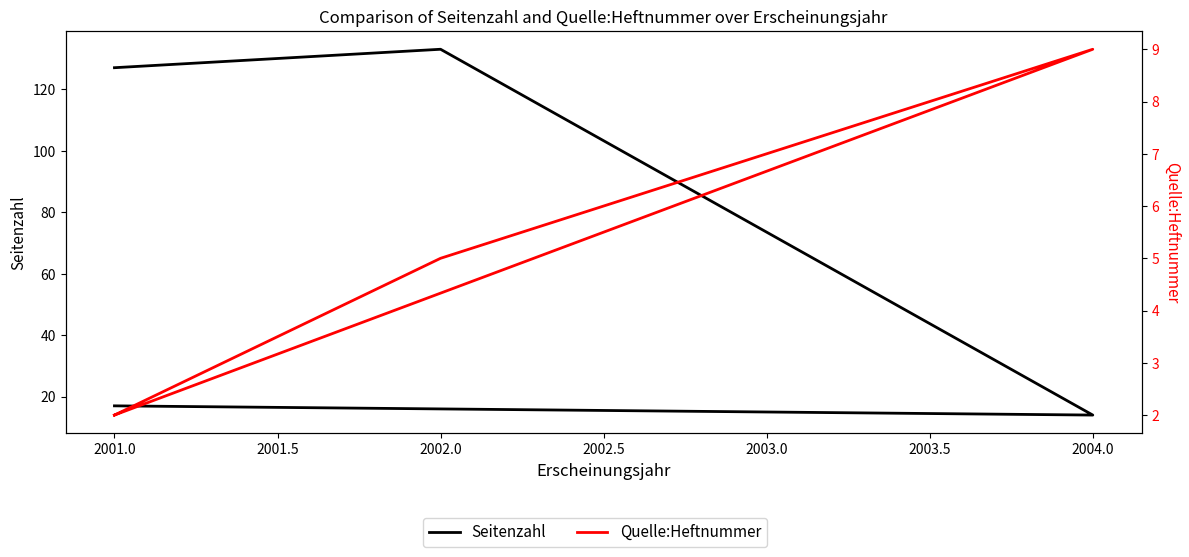

True or false: Quelle:Heftnummer has a value of 16 at 2004.0.

False